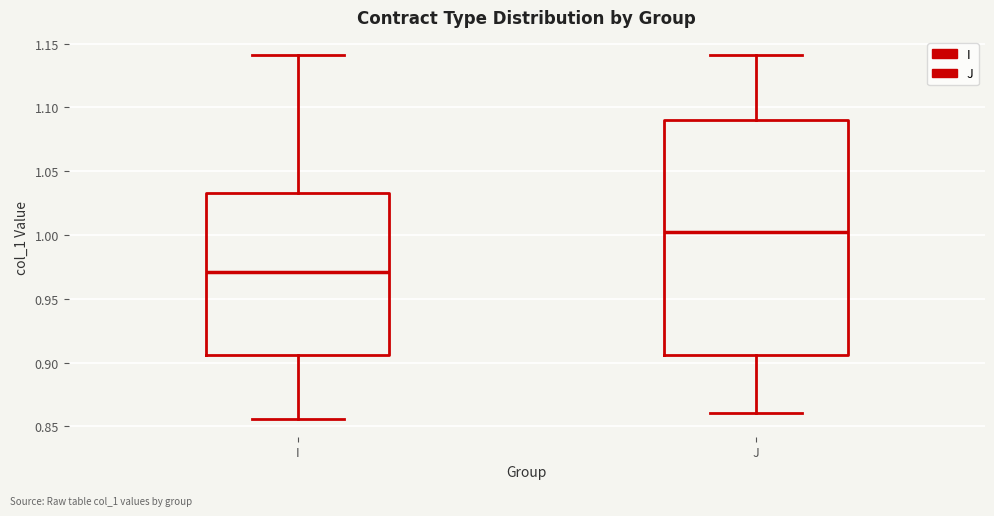

Which box is the tallest, from its lower edge to its upper edge?

J